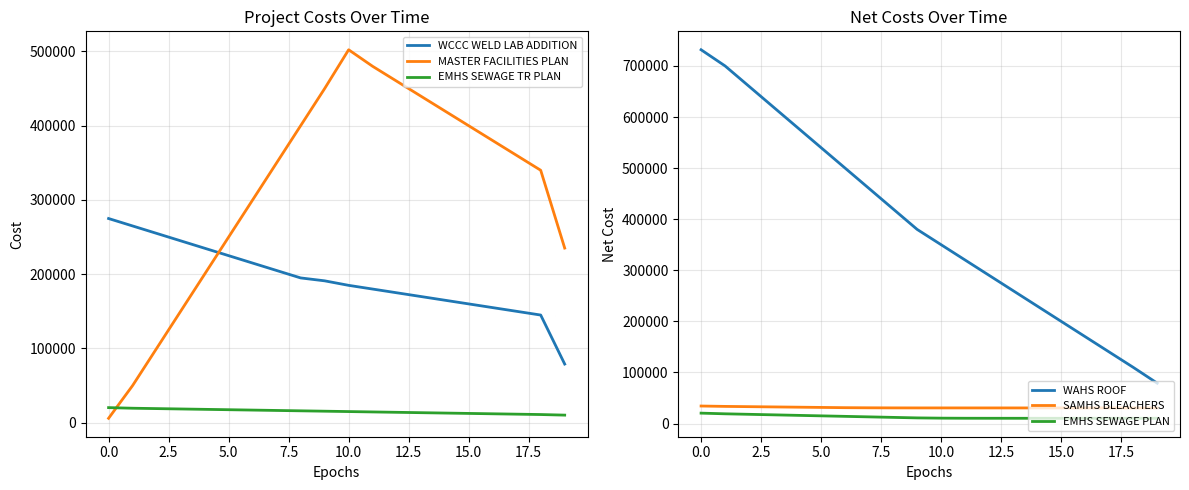

What is the minimum value shown in the chart?

5940